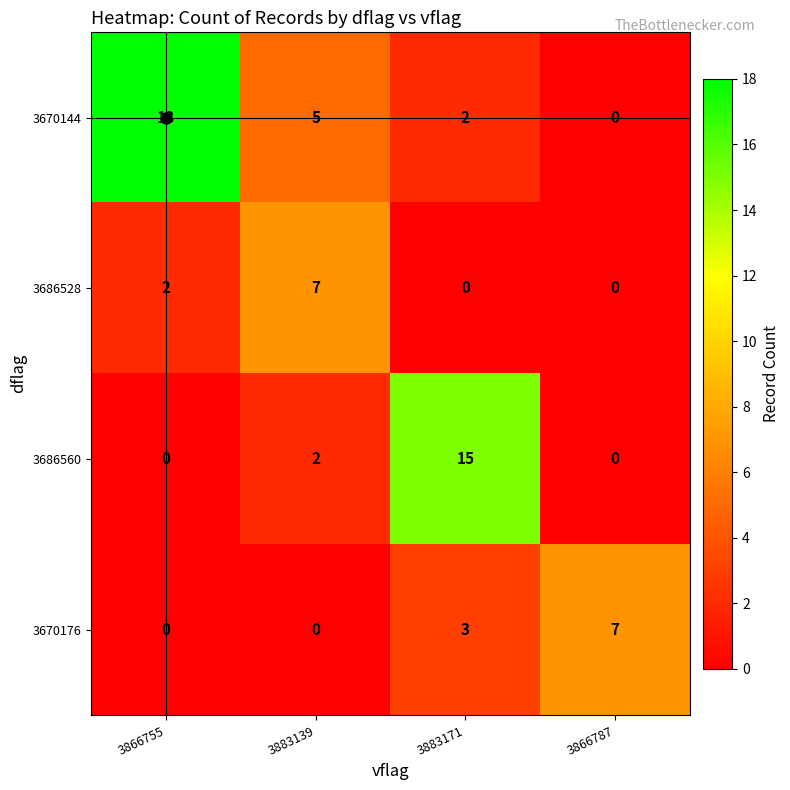

Is the value of 3686528 at 3866755 greater than the value of 3670176 at 3883139?

Yes